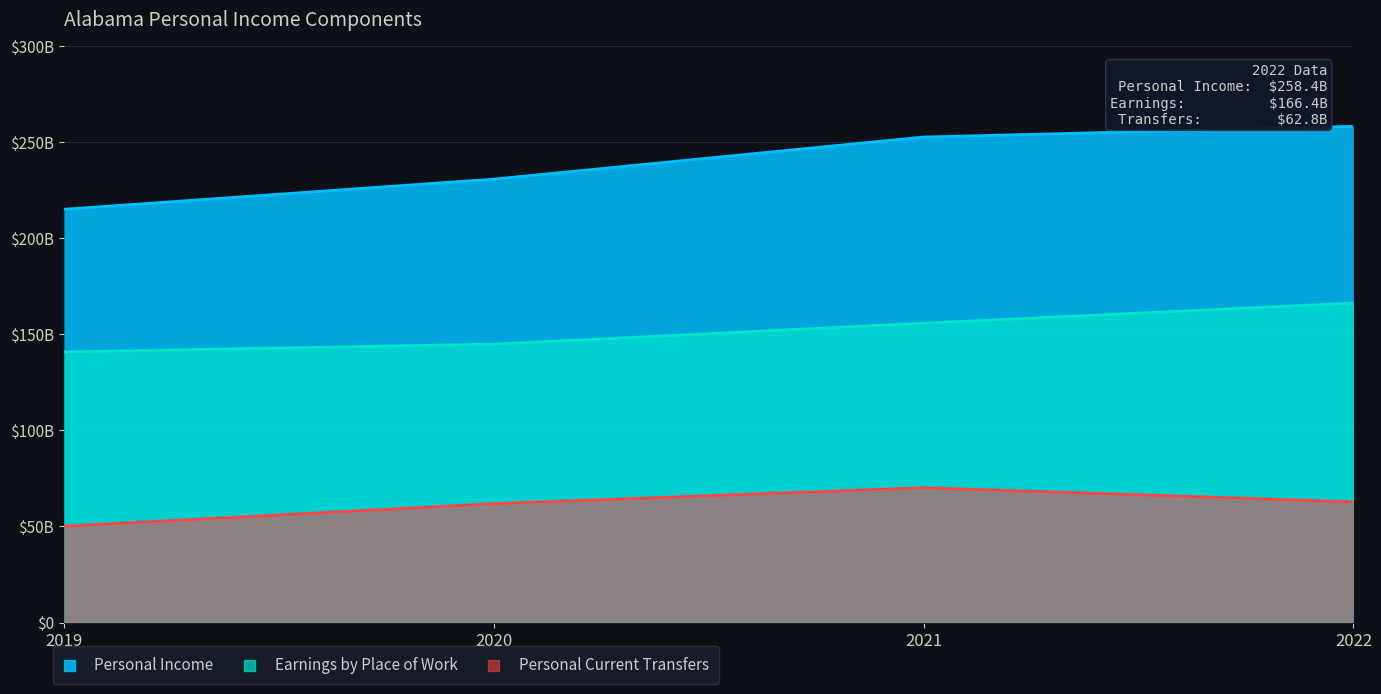

What is the lowest value of the Personal Current Transfers series?

50164.4